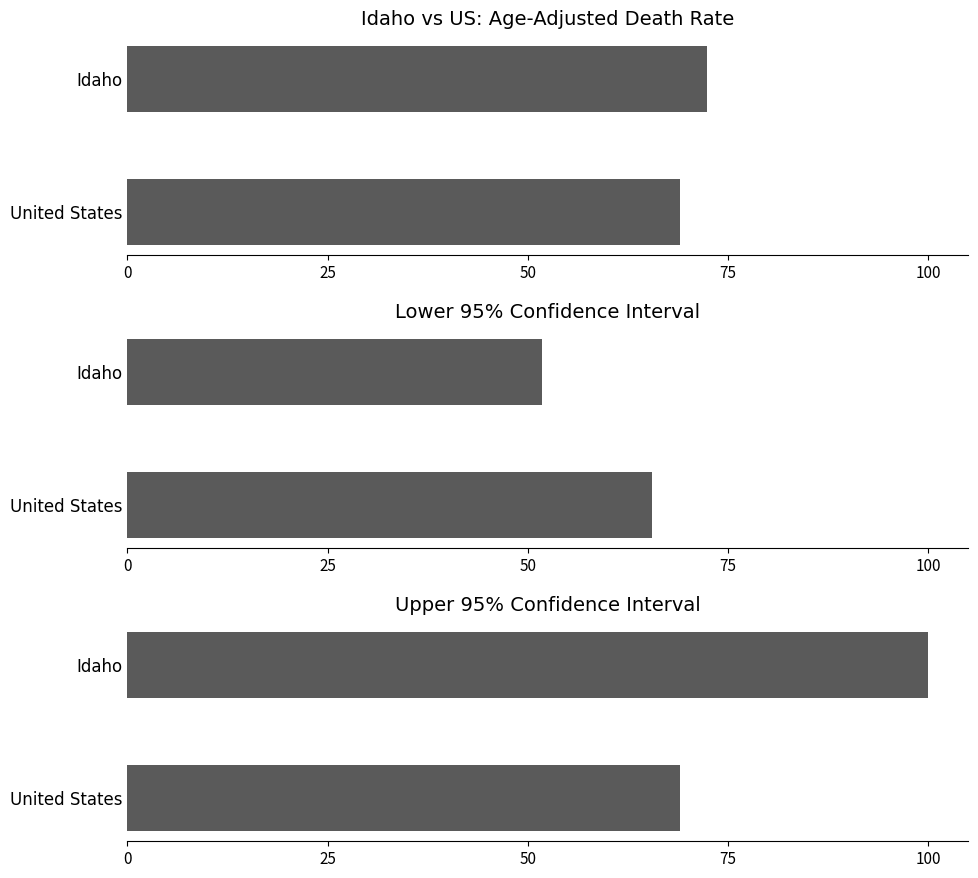

How many bars are there in total?

6